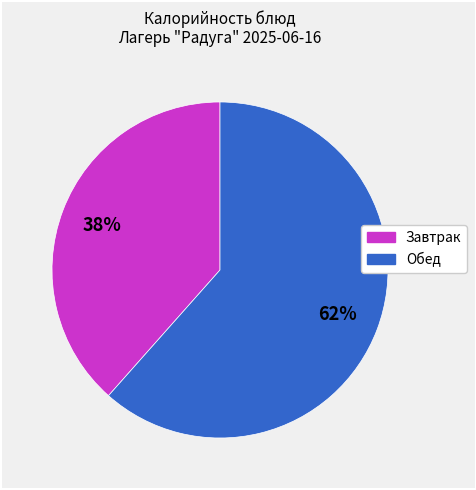

Is there any slice that represents more than half of the pie?

Yes